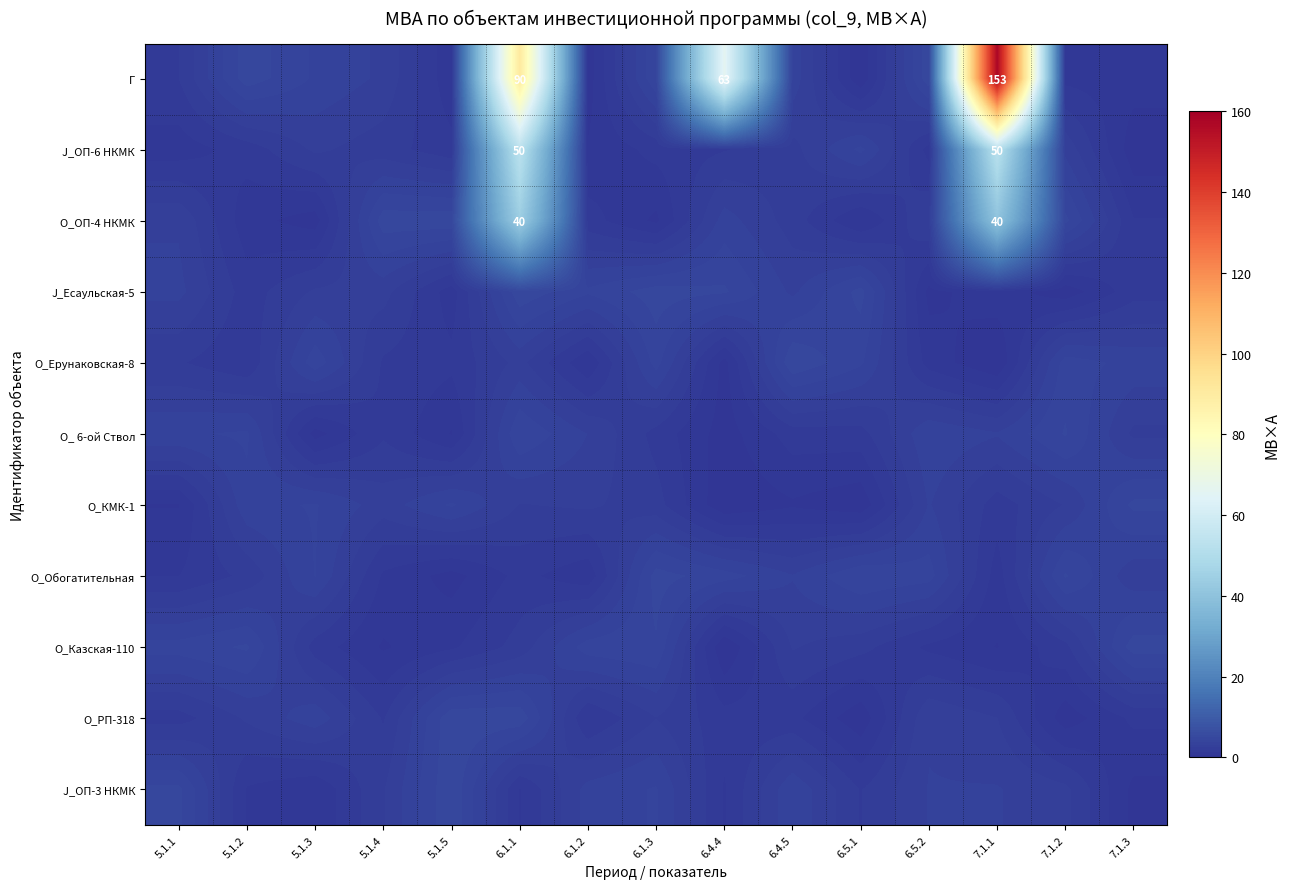

Where does the О_ОП-4 НКМК series first go above 2?

5.1.1